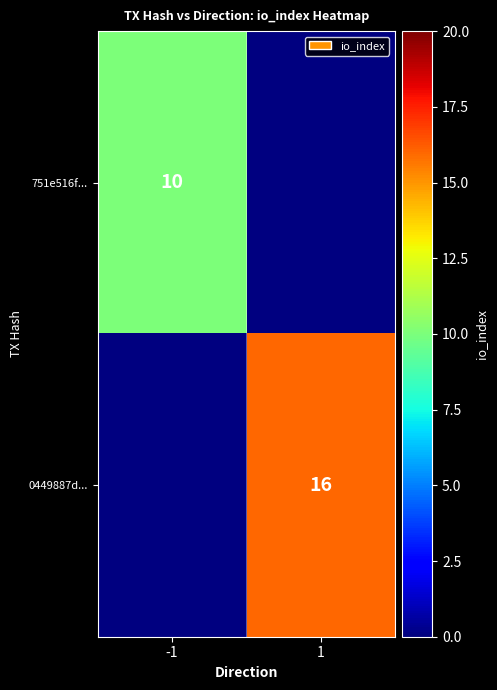

Is it true that 0449887d... equals 16 at 1?

True